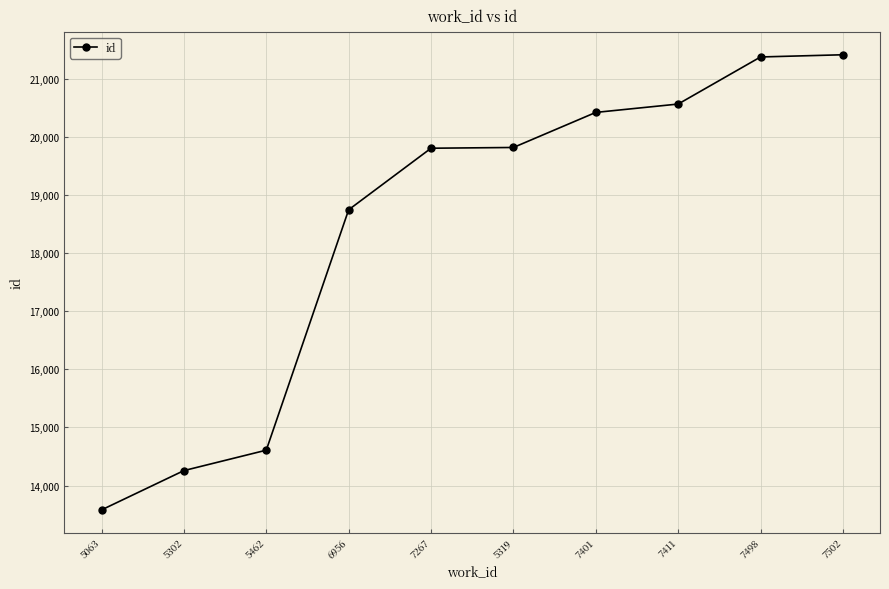

How many categories are shown in the chart?

10